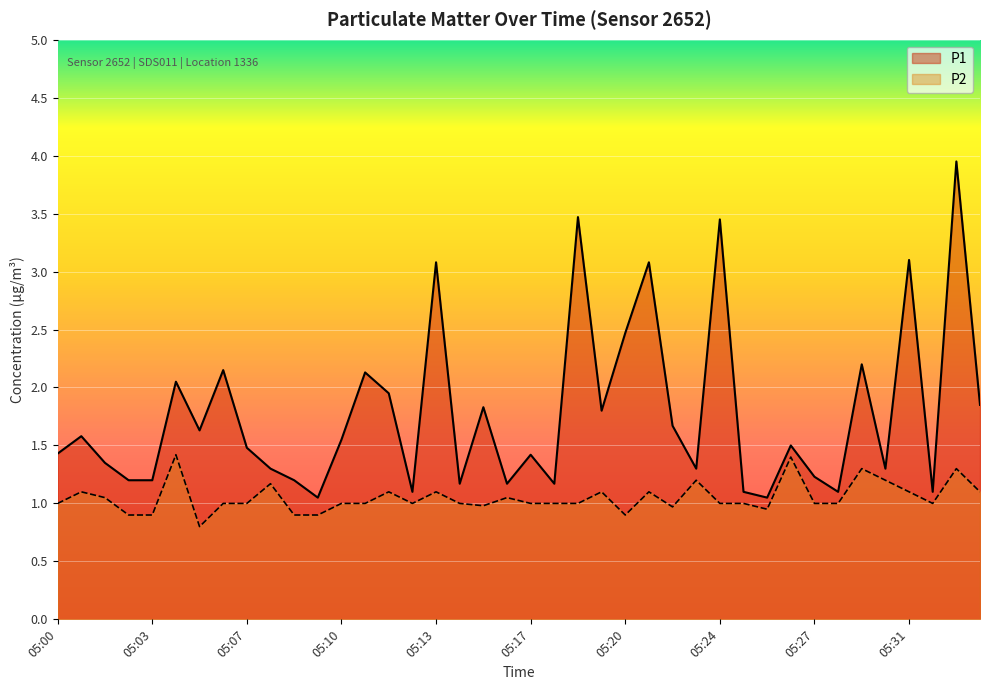

How many distinct data groups are displayed?

2